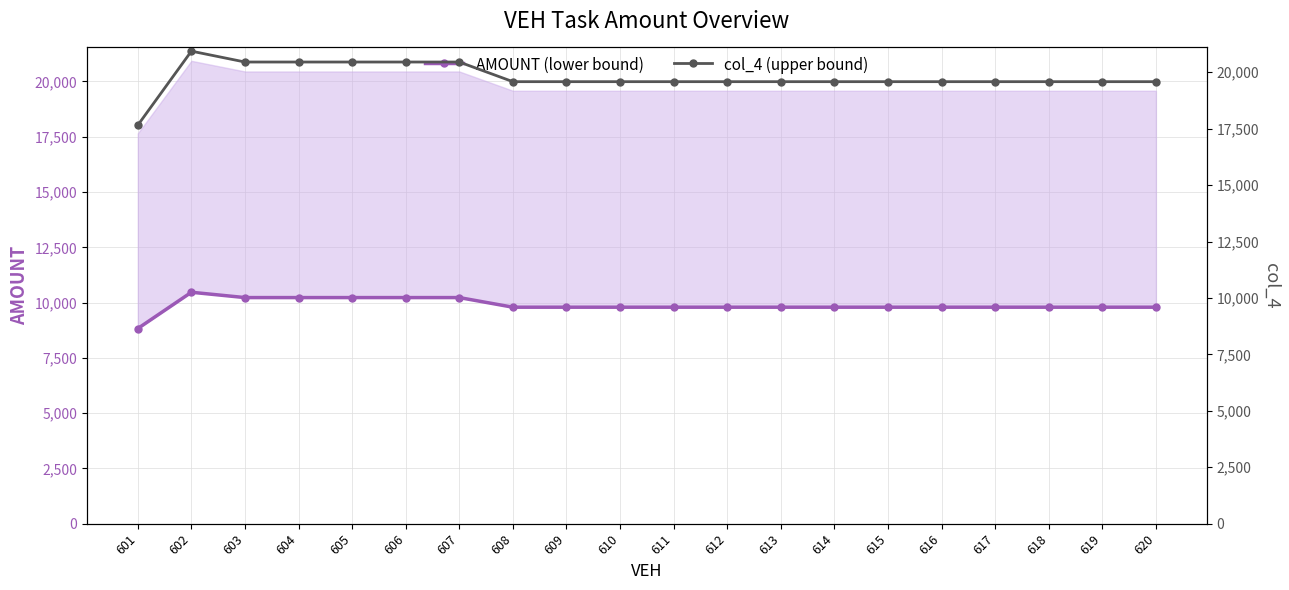

True or false: col_4 (upper bound) and AMOUNT (lower bound) cross at least once.

False